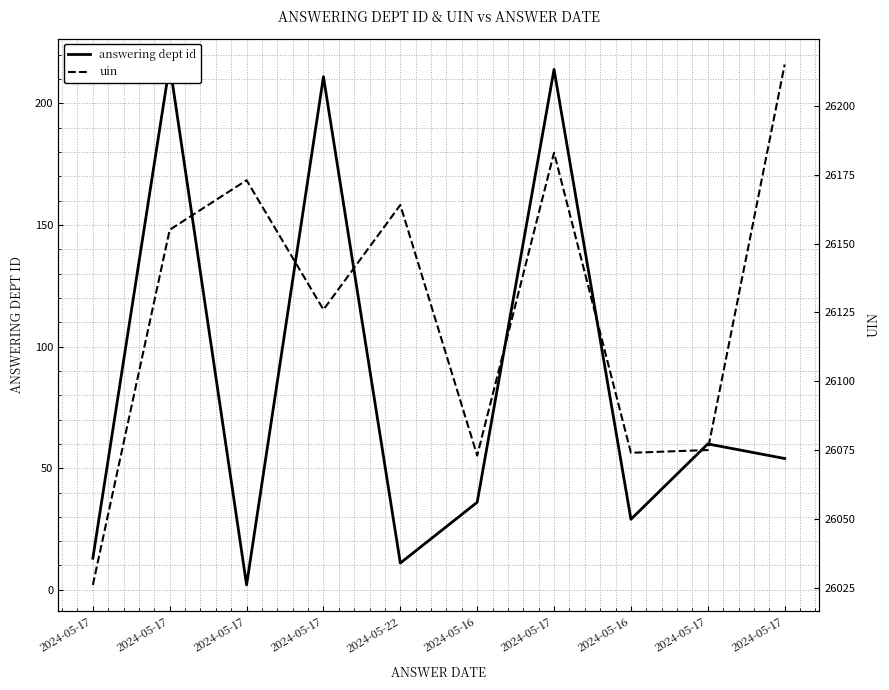

Reading left to right, what are all the values shown in this chart?

answering dept id: 2024-05-17=13	2024-05-17=216	2024-05-17=2	2024-05-17=211	2024-05-22=11	2024-05-16=36	2024-05-17=214	2024-05-16=29	2024-05-17=60	2024-05-17=54
uin: 2024-05-17=26026	2024-05-17=26155	2024-05-17=26173	2024-05-17=26126	2024-05-22=26164	2024-05-16=26073	2024-05-17=26183	2024-05-16=26074	2024-05-17=26075	2024-05-17=26215